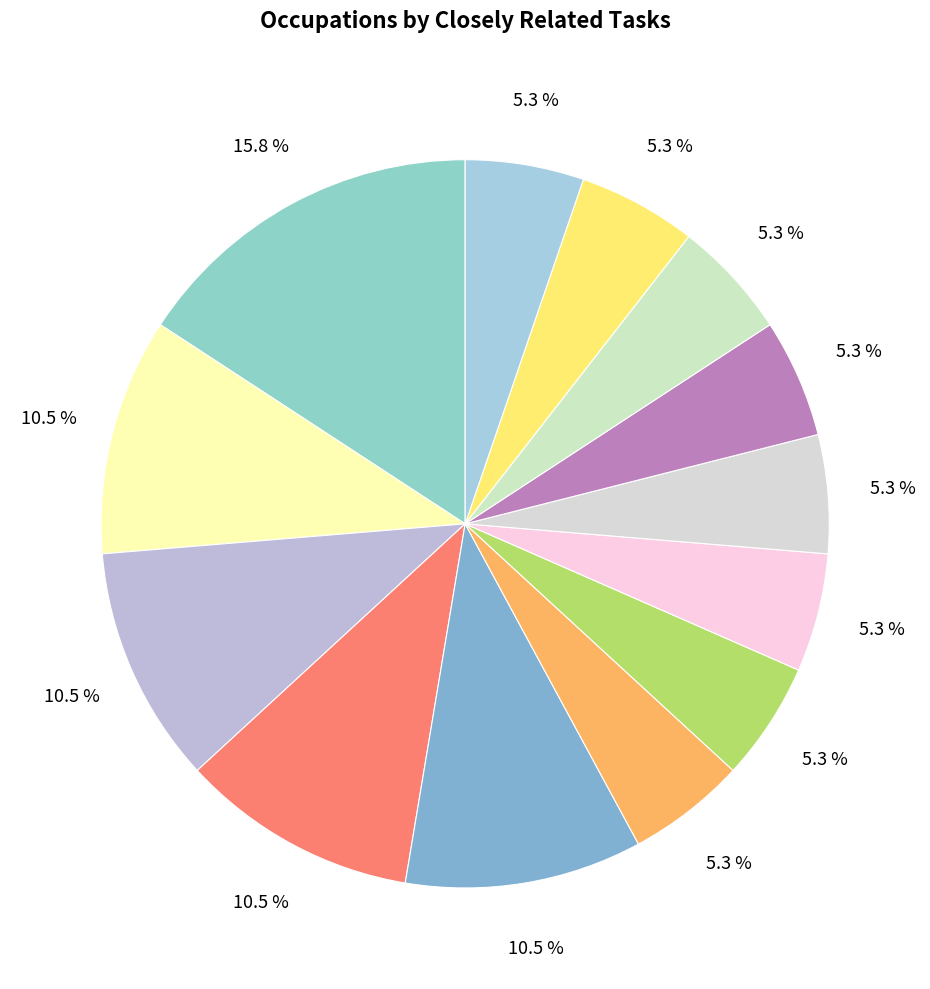

How many slices are in this pie chart?

13